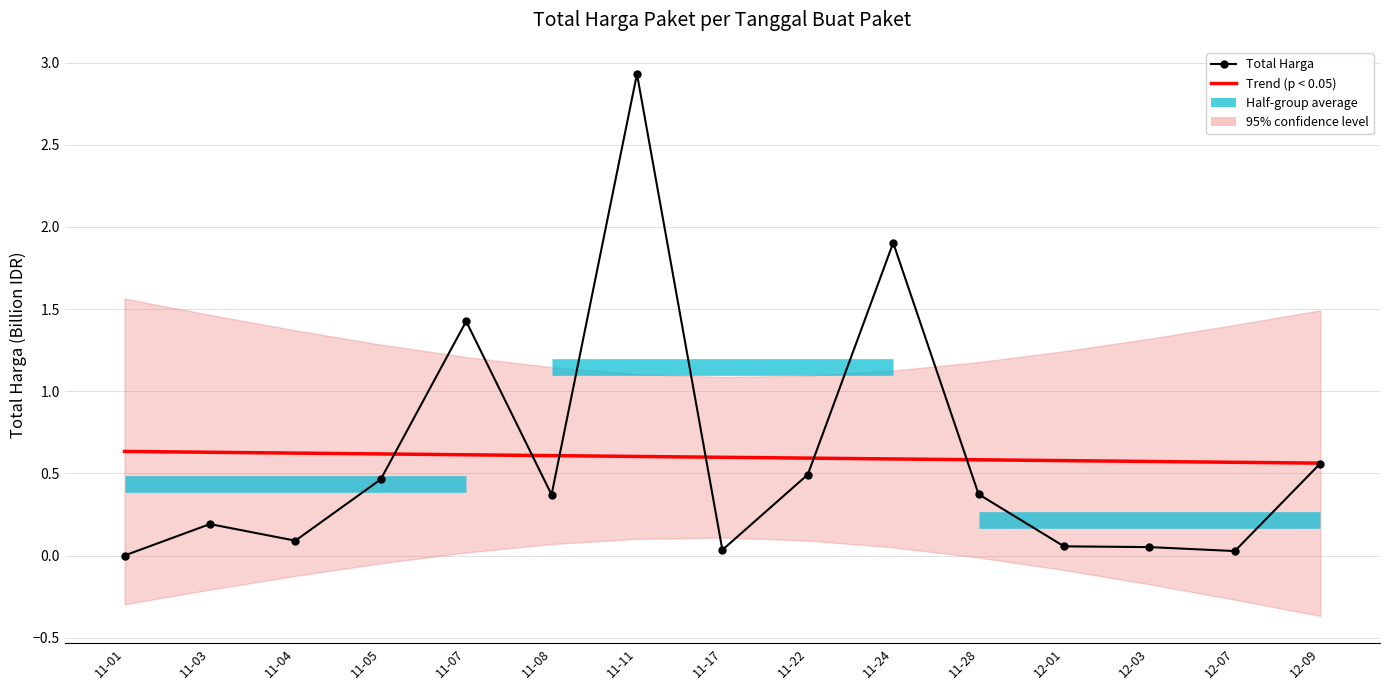

At which category does the chart reach its peak across all series?

11-11